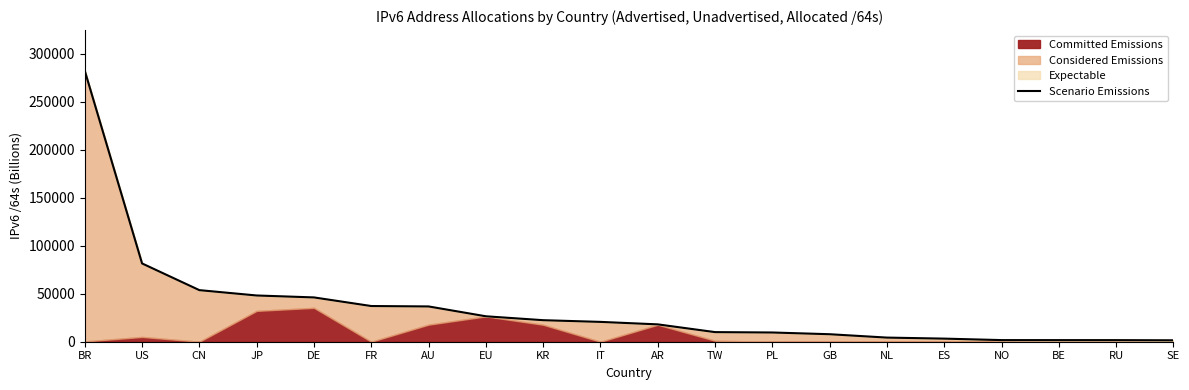

Reading left to right, list all the values displayed in this chart.

BR=282299.6	US=81538.2	CN=53734.3	JP=48168.6	DE=46153.7	FR=37181.5	AU=36756.4	EU=26499.9	KR=22432.6	IT=20663.1	AR=18077.5	TW=10007.3	PL=9616.4	GB=7812.5	NL=4303.6	ES=3229.8	NO=1692.2	BE=1666.4	RU=1657.9	SE=1490.4